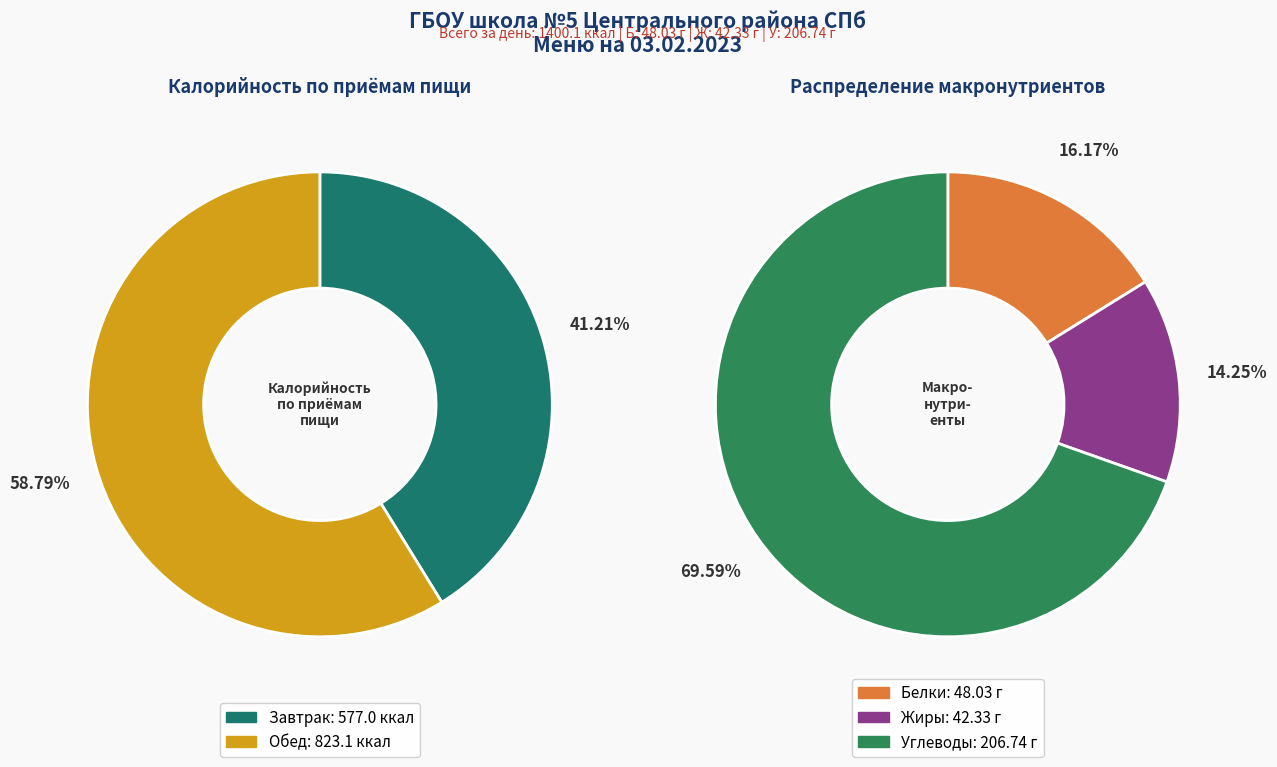

Which category has the smallest portion of the pie?

Завтрак